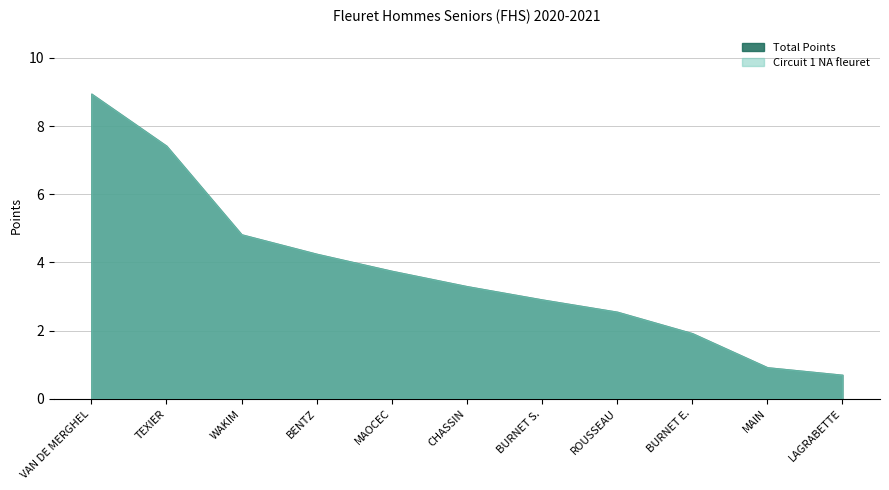

True or false: circuit_1 and total cross at least once.

False